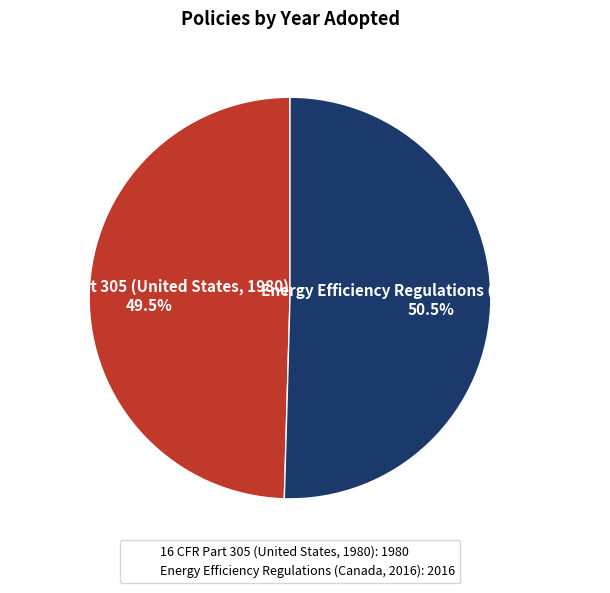

Which category has the biggest portion of the pie?

Energy Efficiency Regulations (Canada, 2016)